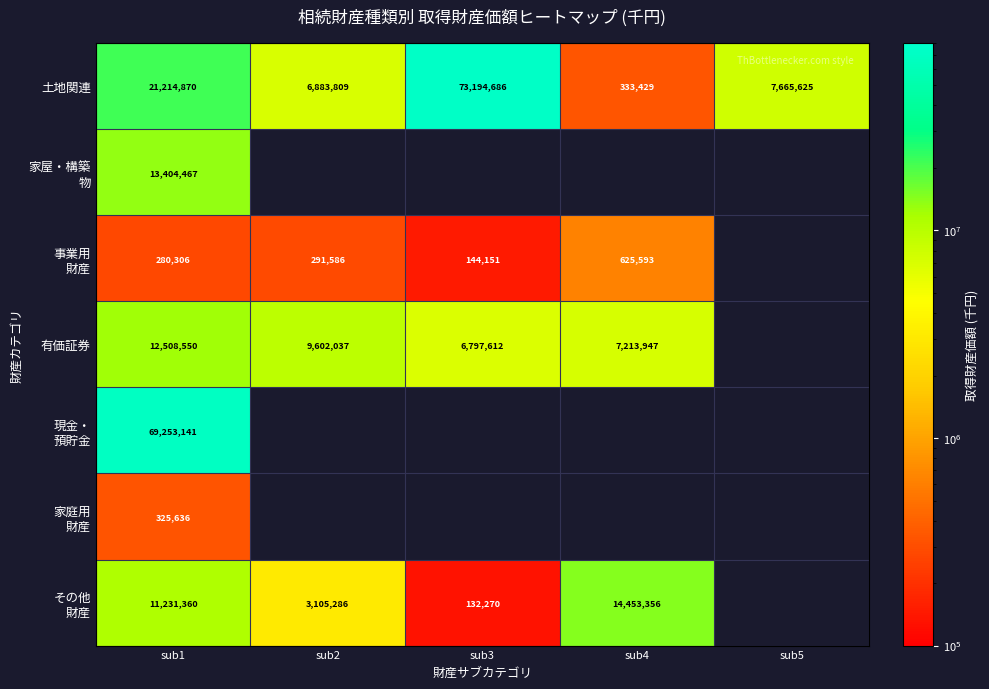

The 土地関連 series shows 6883809 at sub2. True or false?

True